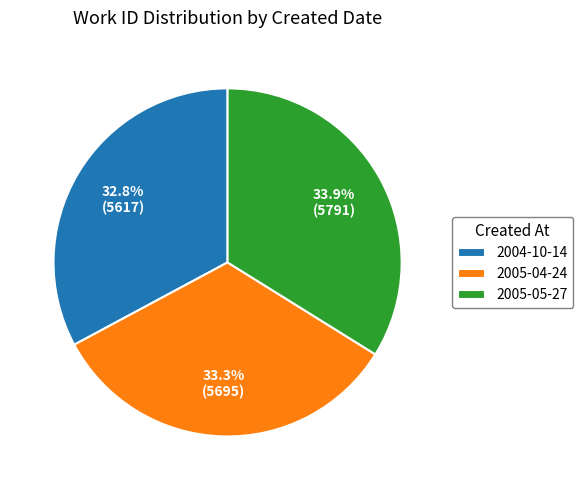

Which category has the biggest portion of the pie?

2005-05-27